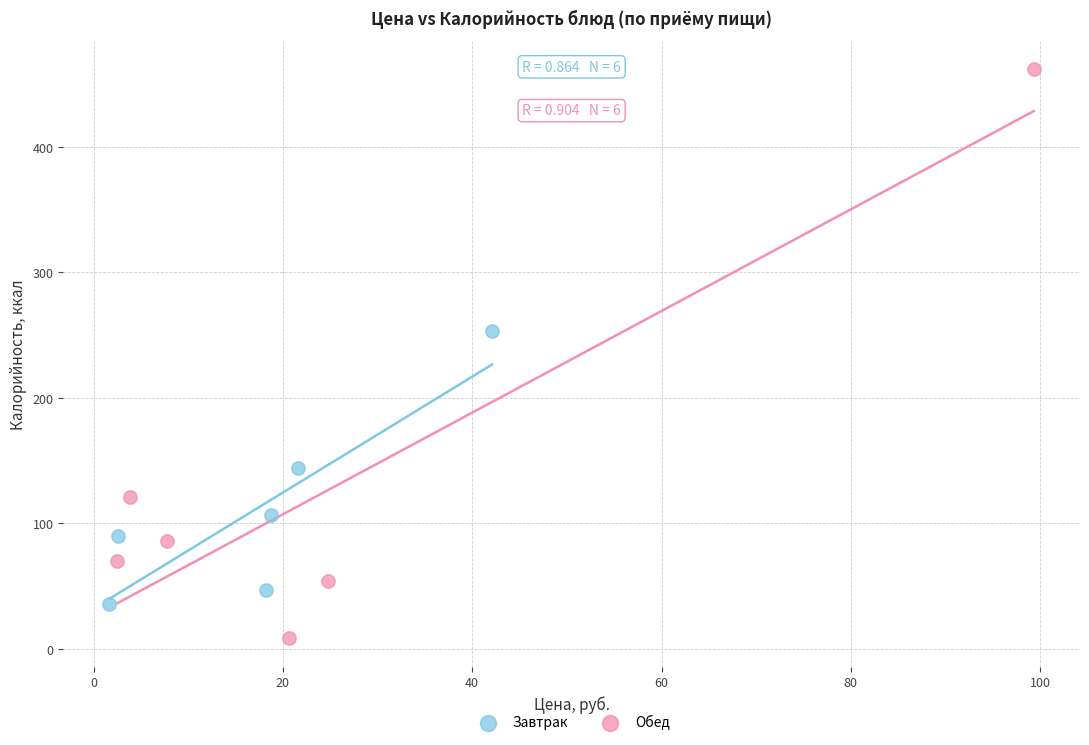

Which series has the largest Y range (max minus min)?

Обед